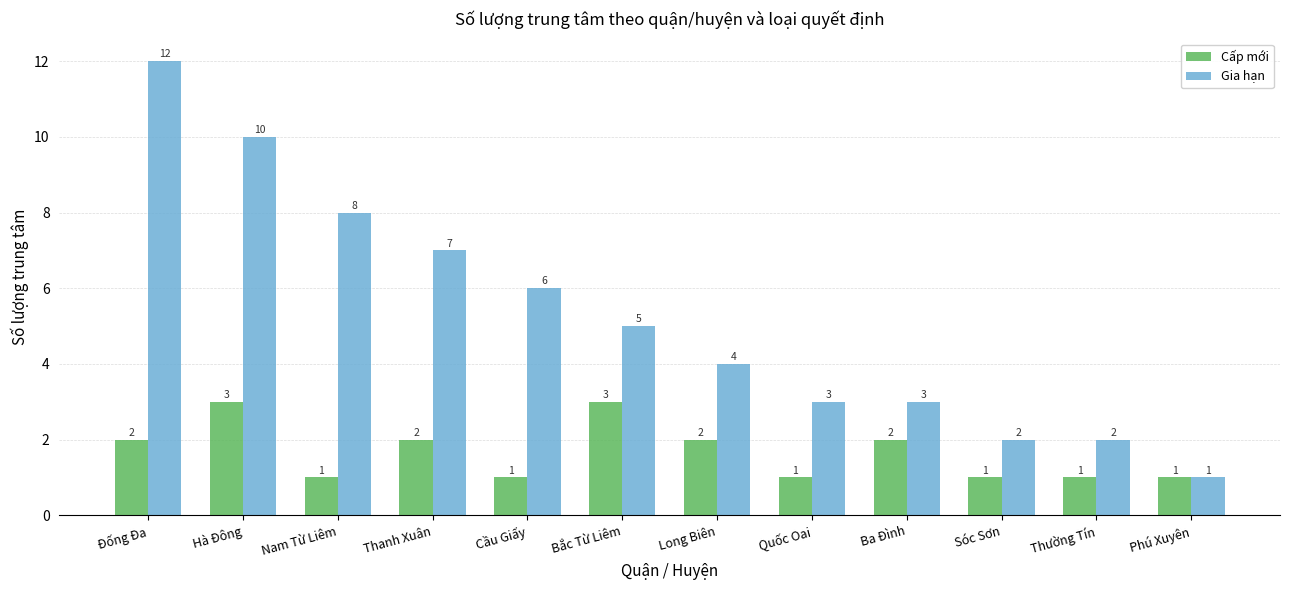

At which label is Gia hạn closest to 6?

Cầu Giấy